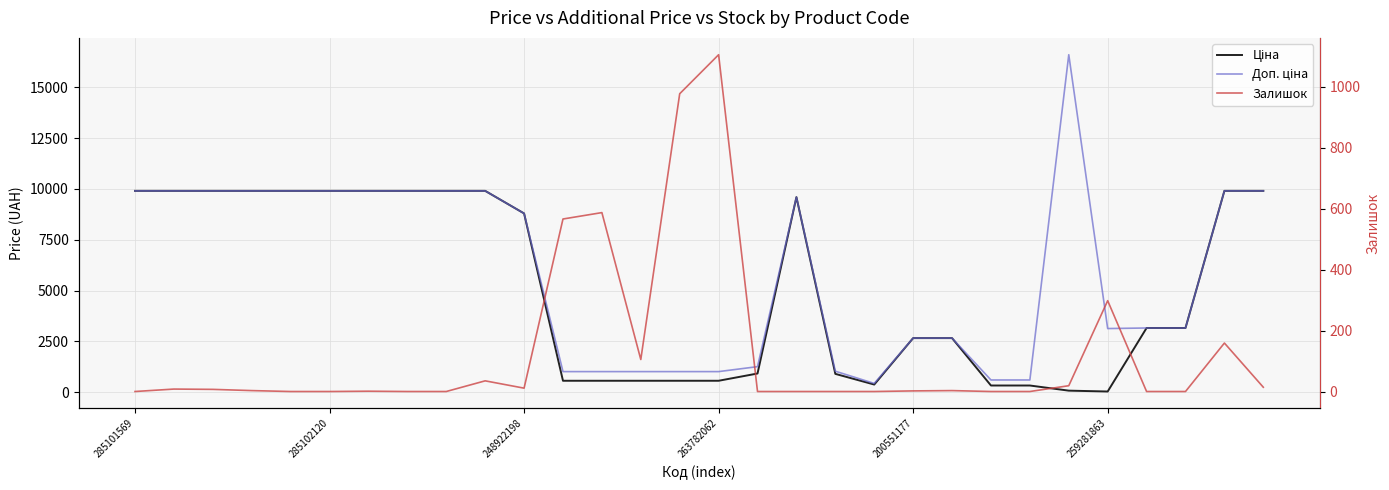

Which series has the widest spread of values?

Доп. ціна